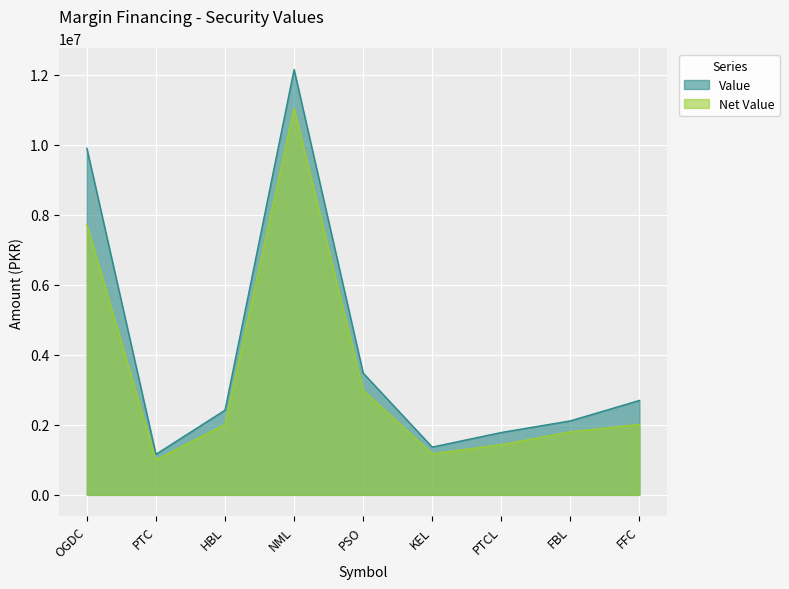

List the labels in order of Net Value value, largest first.

NML, OGDC, PSO, HBL, FFC, FBL, PTCL, KEL, PTC